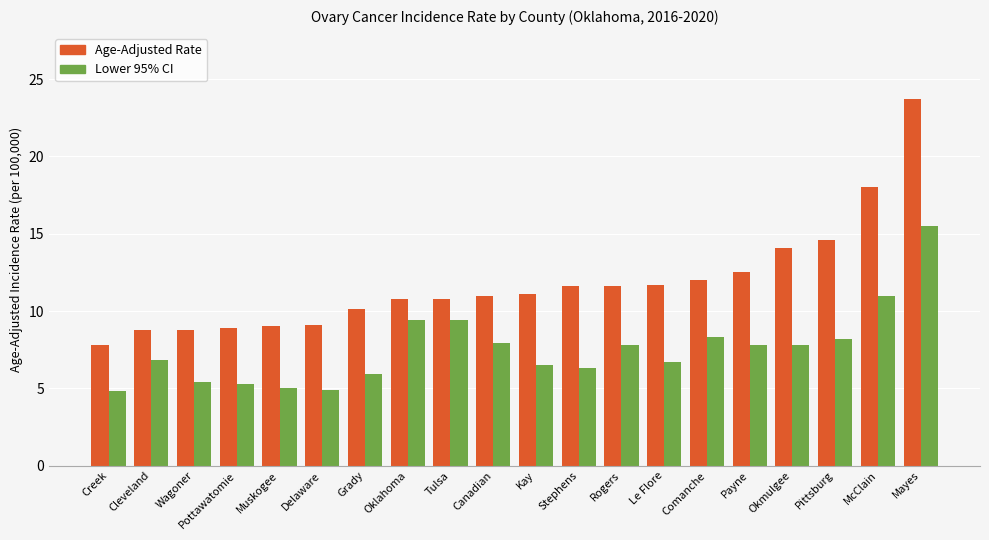

Rank the series by their average value, from lowest to highest.

Lower 95% CI, Age-Adjusted Rate